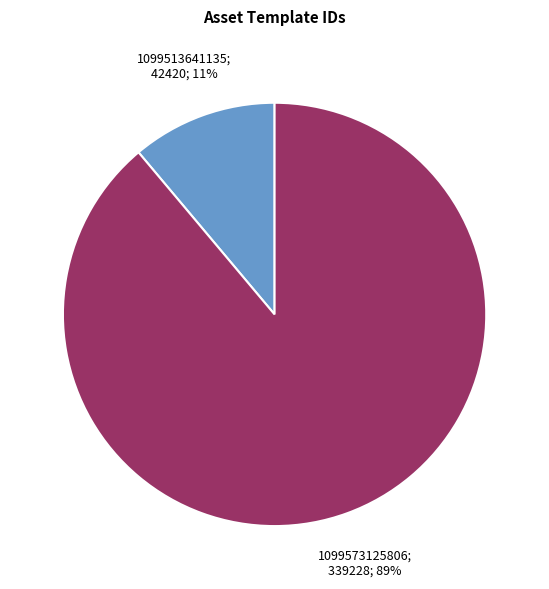

Does any single category account for the majority?

Yes